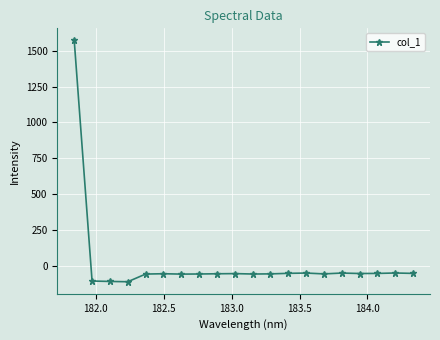

Count the number of values greater than -55.

9